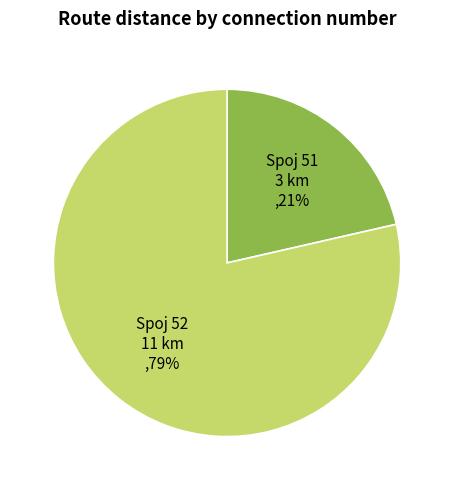

Is there a majority slice in this chart?

Yes